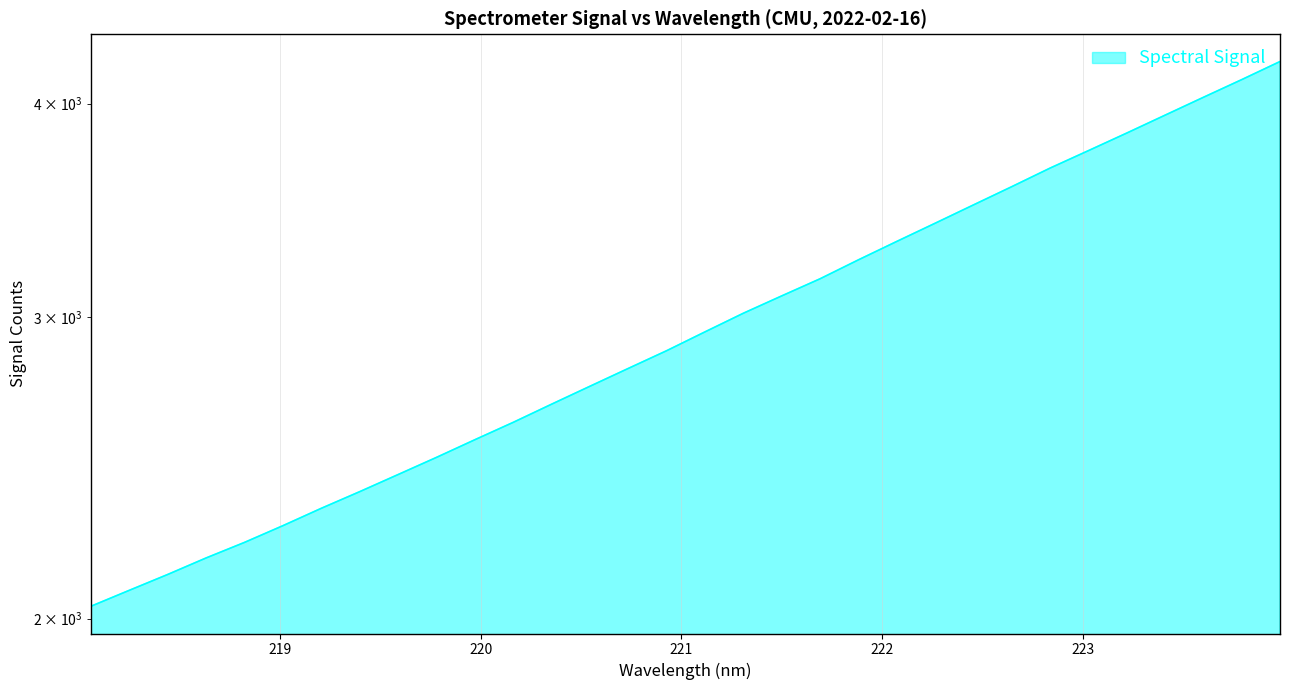

What is the value of the 27th point from the left?

3754.7